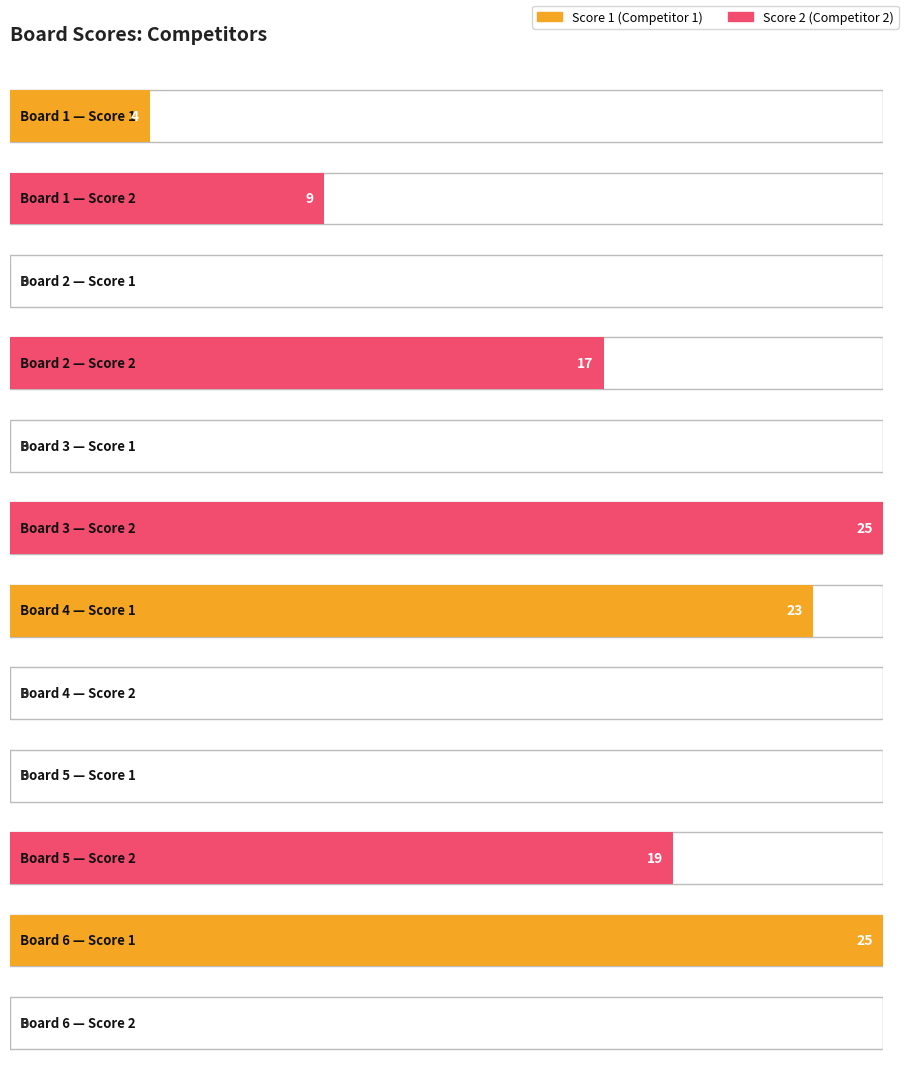

What are all the series names shown in the legend?

Score 1, Score 2